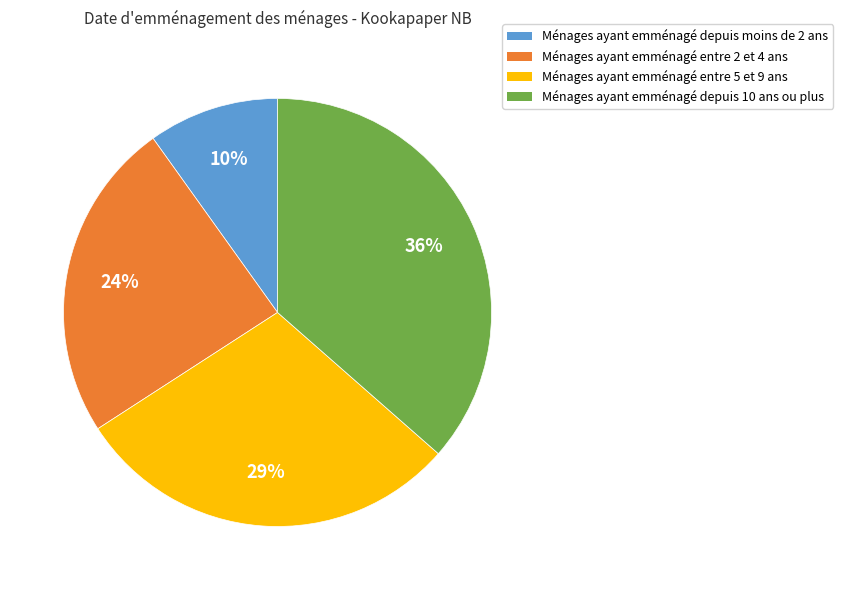

How many segments does this pie chart have?

4